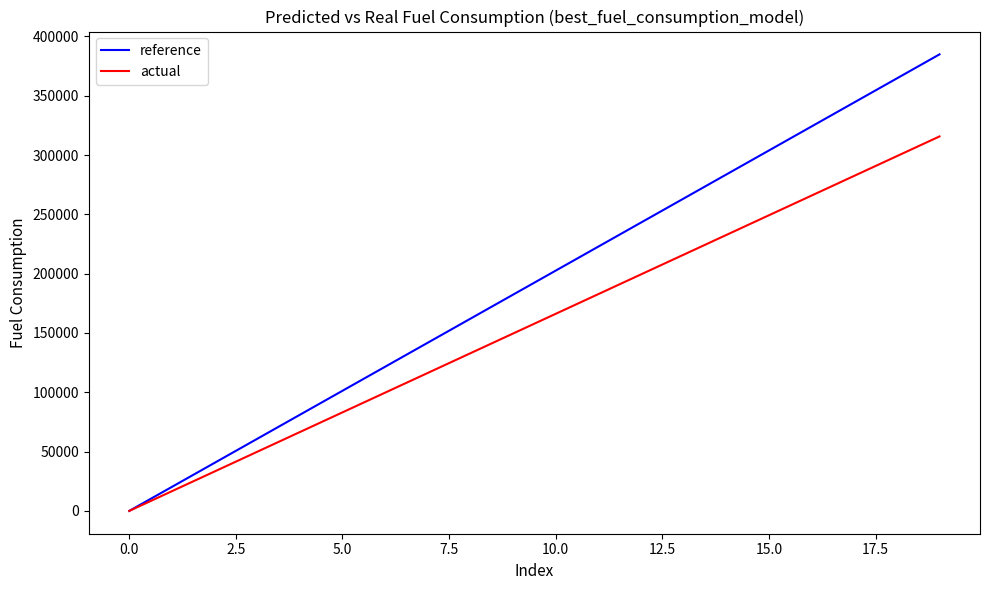

True or false: actual has more than 1 points higher than both neighbors.

False